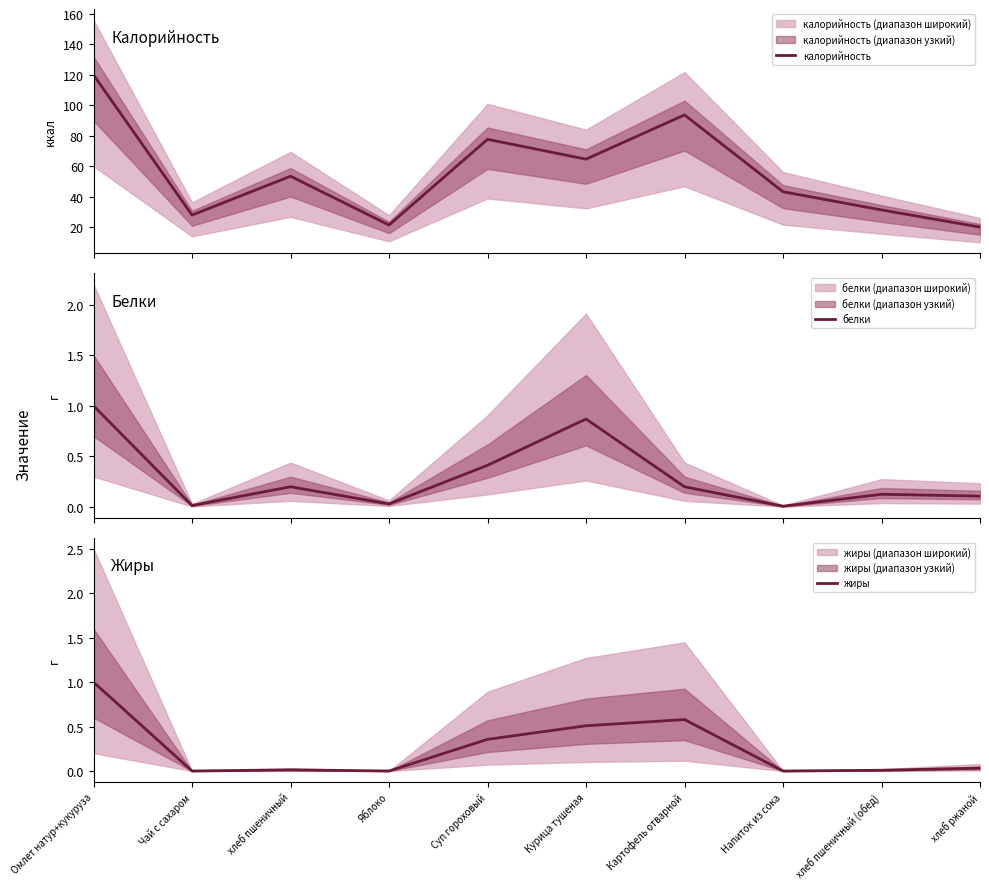

Is this an area chart (filled region under the line)?

No